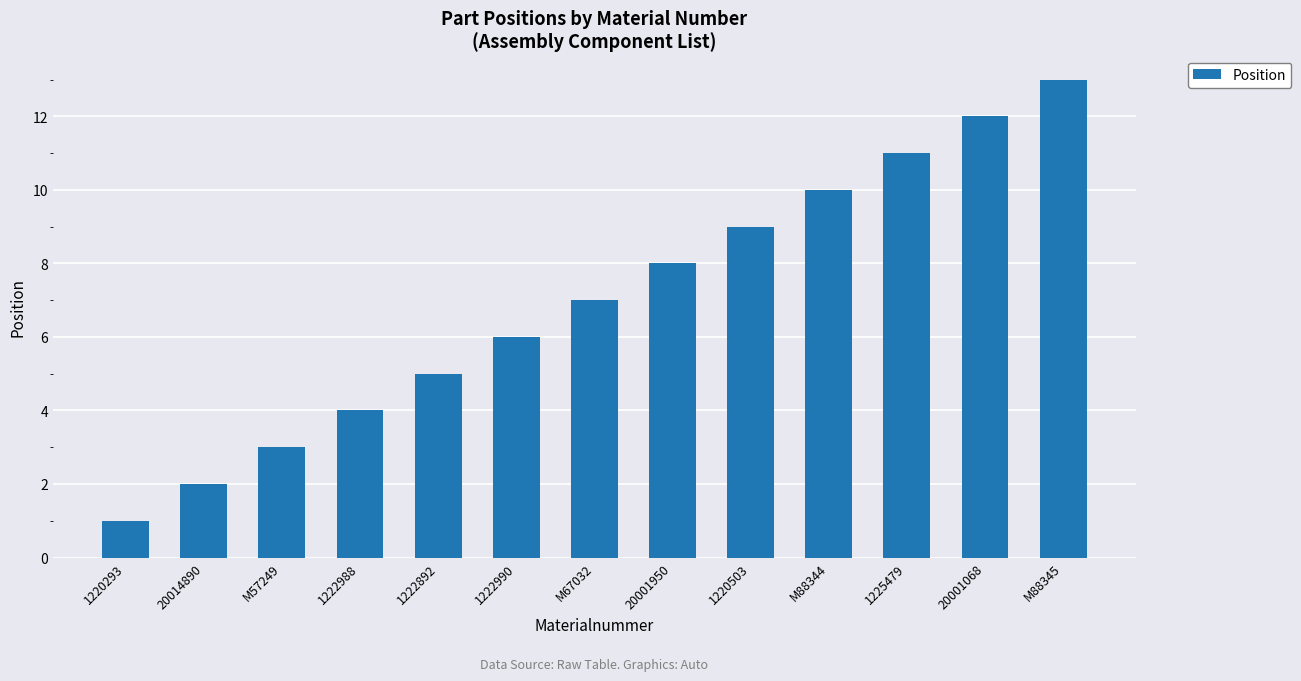

How many data points are less than 7?

6